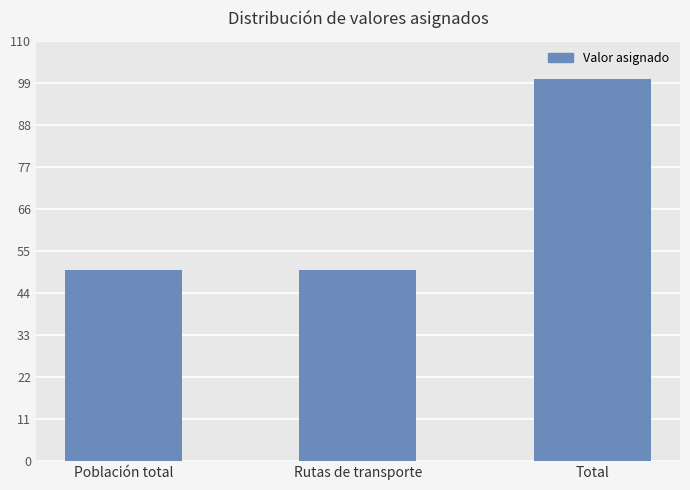

How many values are between 50 and 100?

3